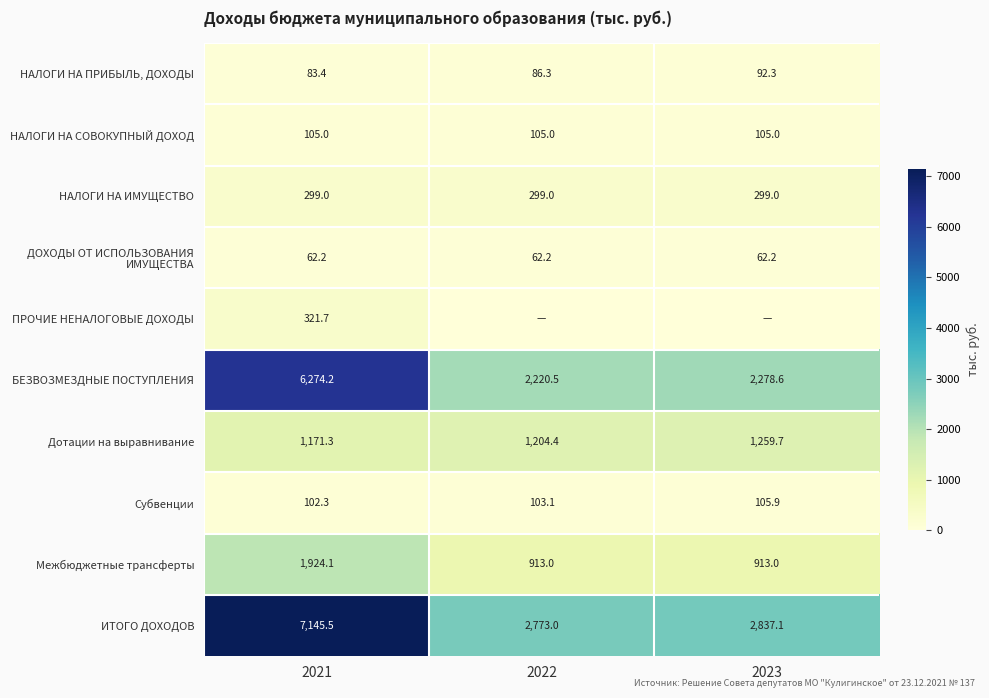

The ПРОЧИЕ НЕНАЛОГОВЫЕ ДОХОДЫ series shows 321.7 at 2021. True or false?

True